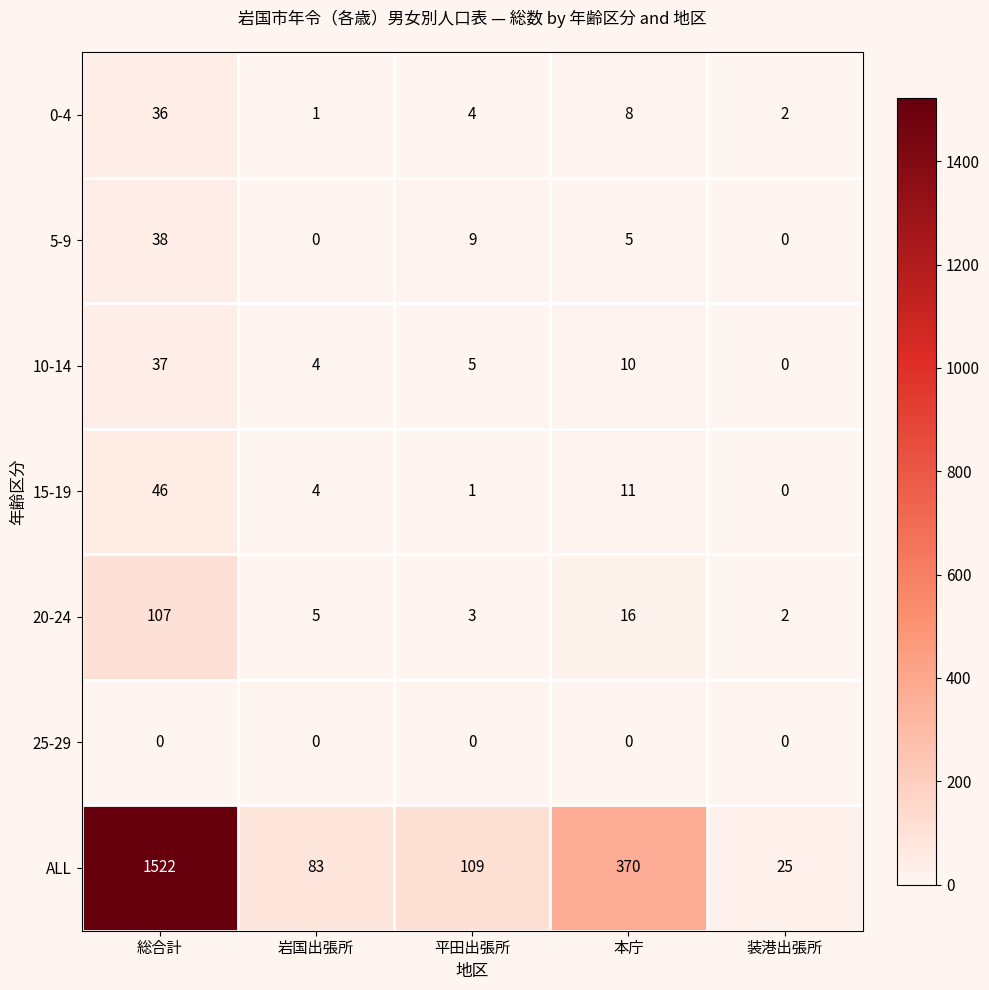

What is the total value across all series at 平田出張所?

131